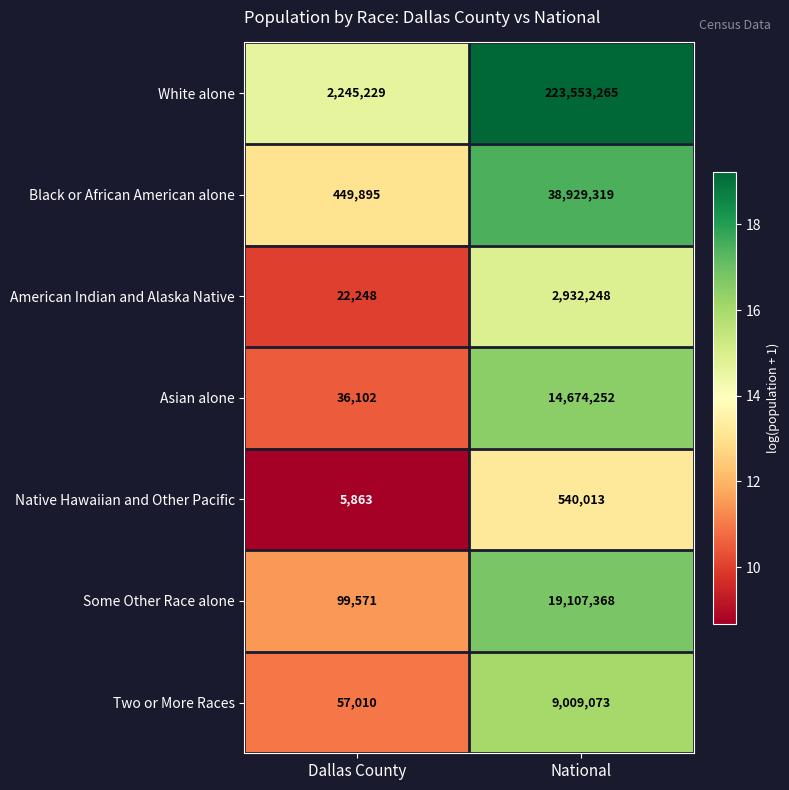

What is the total value across all series at National?

308745538